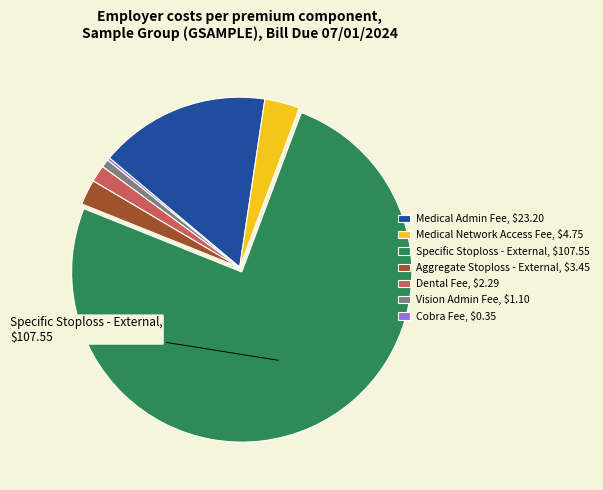

What is the ratio of the value at Medical Admin Fee to the value at Specific Stoploss - External?

0.2